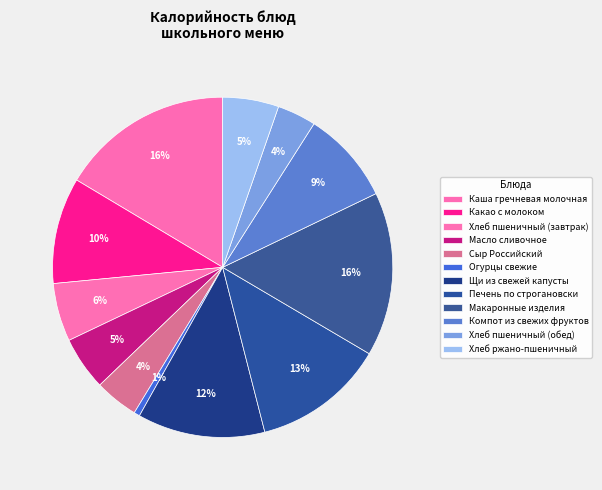

To the nearest percent, what is the average slice percentage?

8%